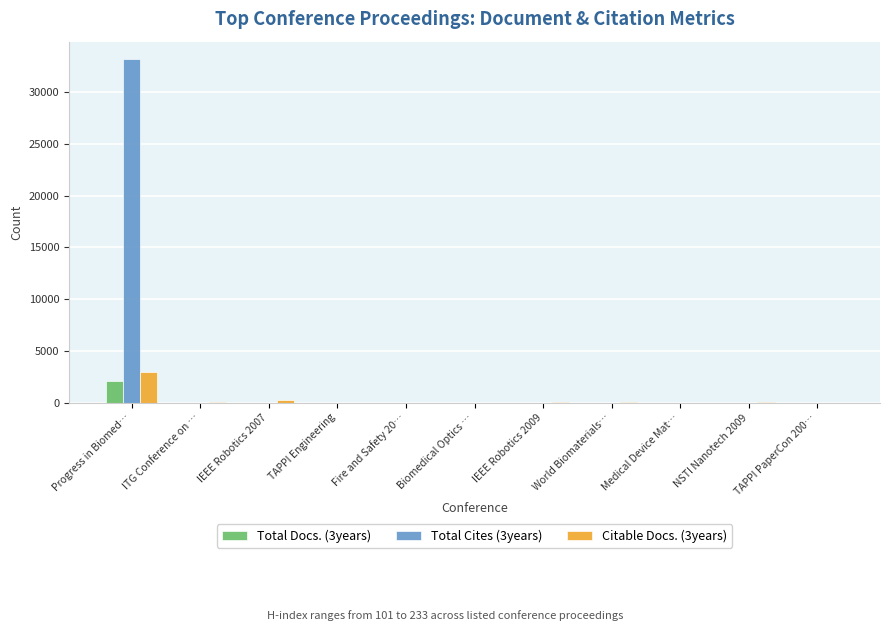

What is the total value across all series at NSTI Nanotech 2009?

14